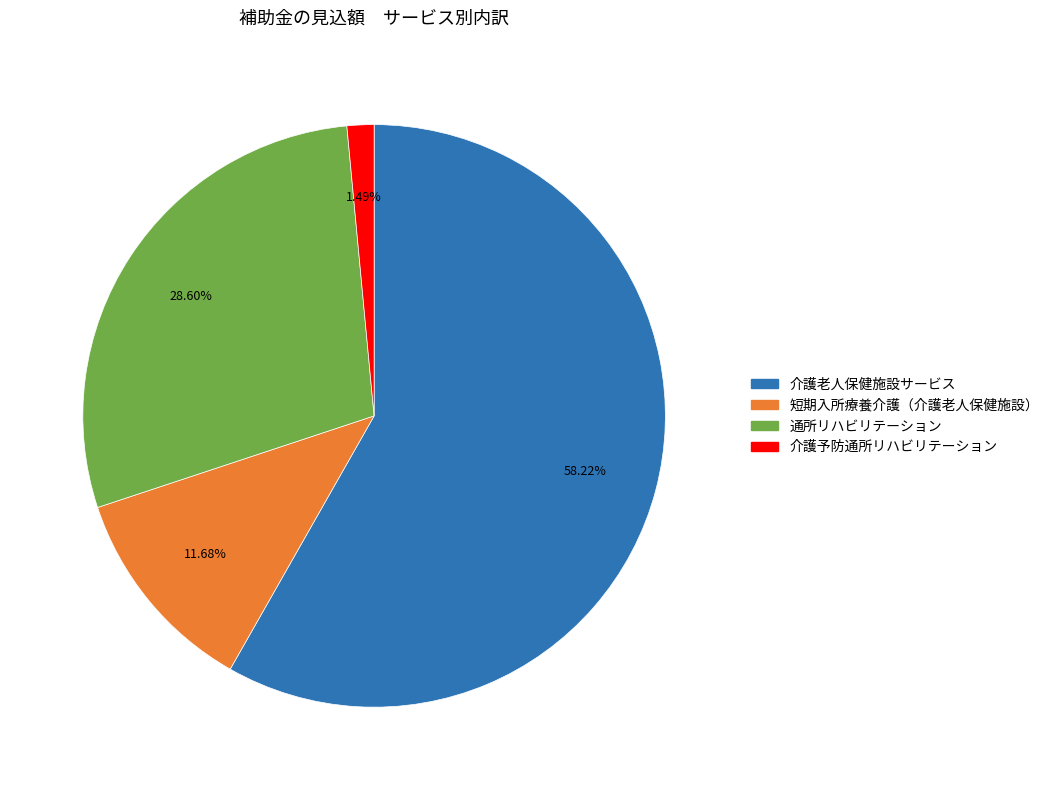

Is there a majority slice in this chart?

Yes